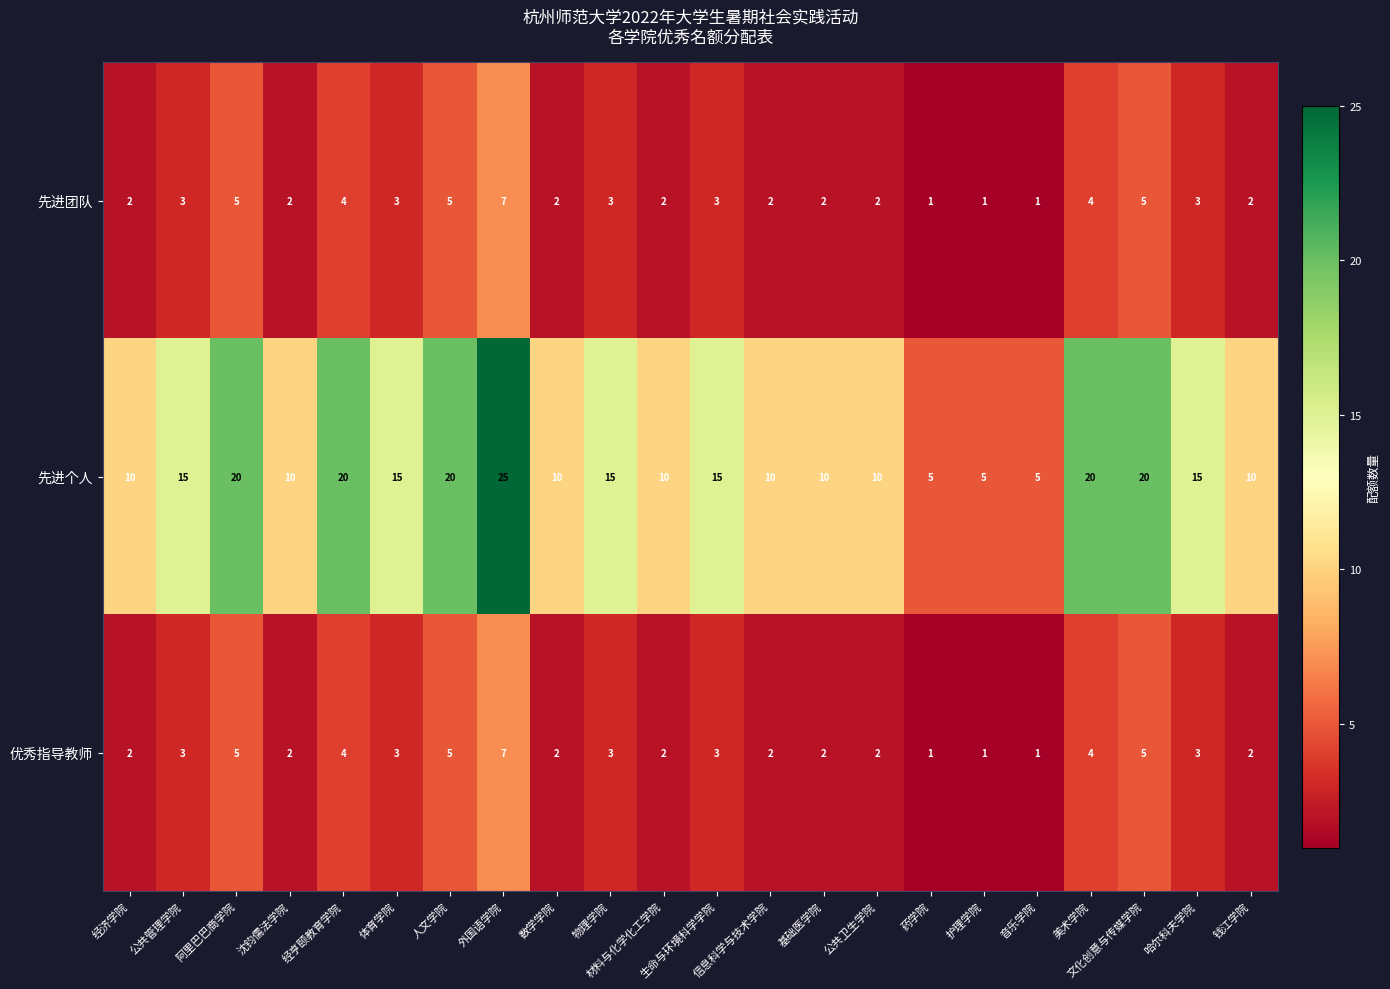

How many 先进个人 values are between 10 and 20?

18